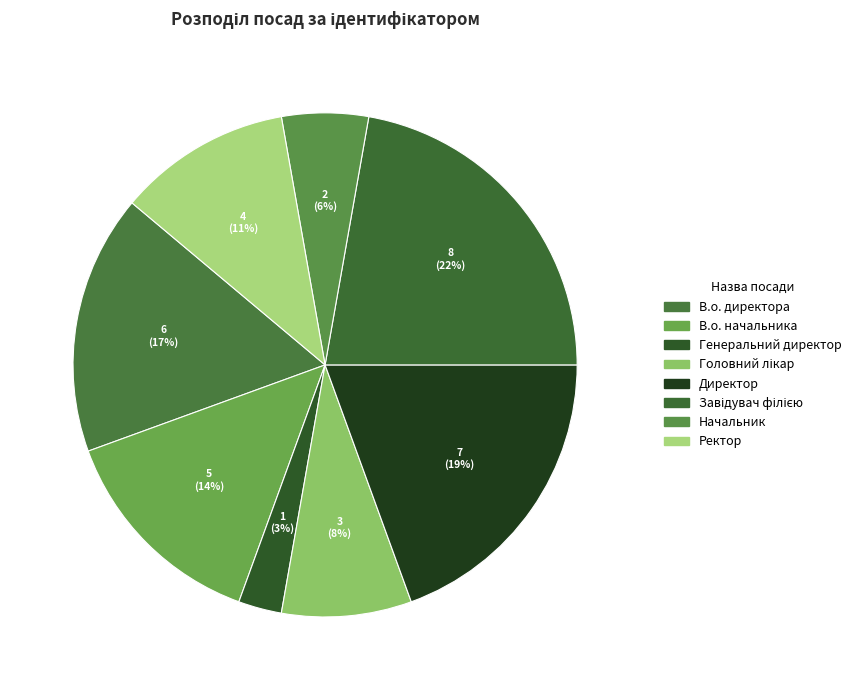

What is the change in value from В.о. начальника to Завідувач філією?

+3